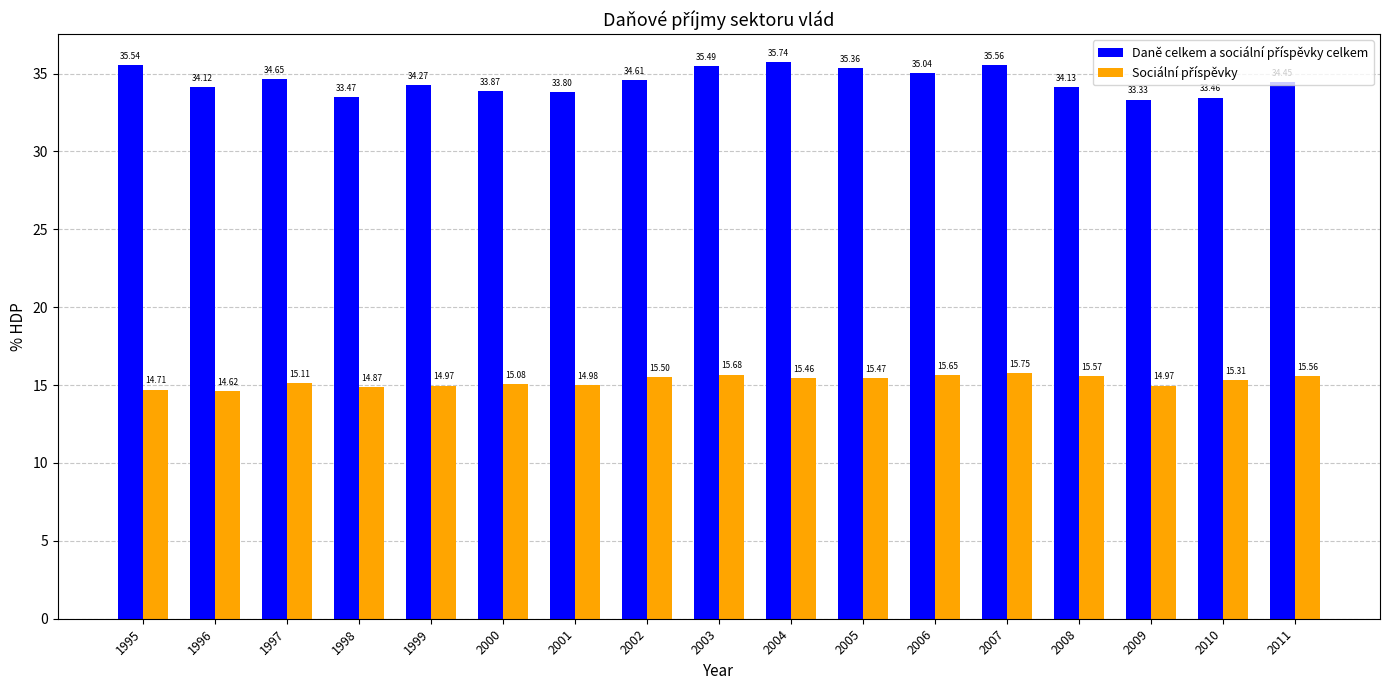

At which category is the sum across all series the highest?

2007